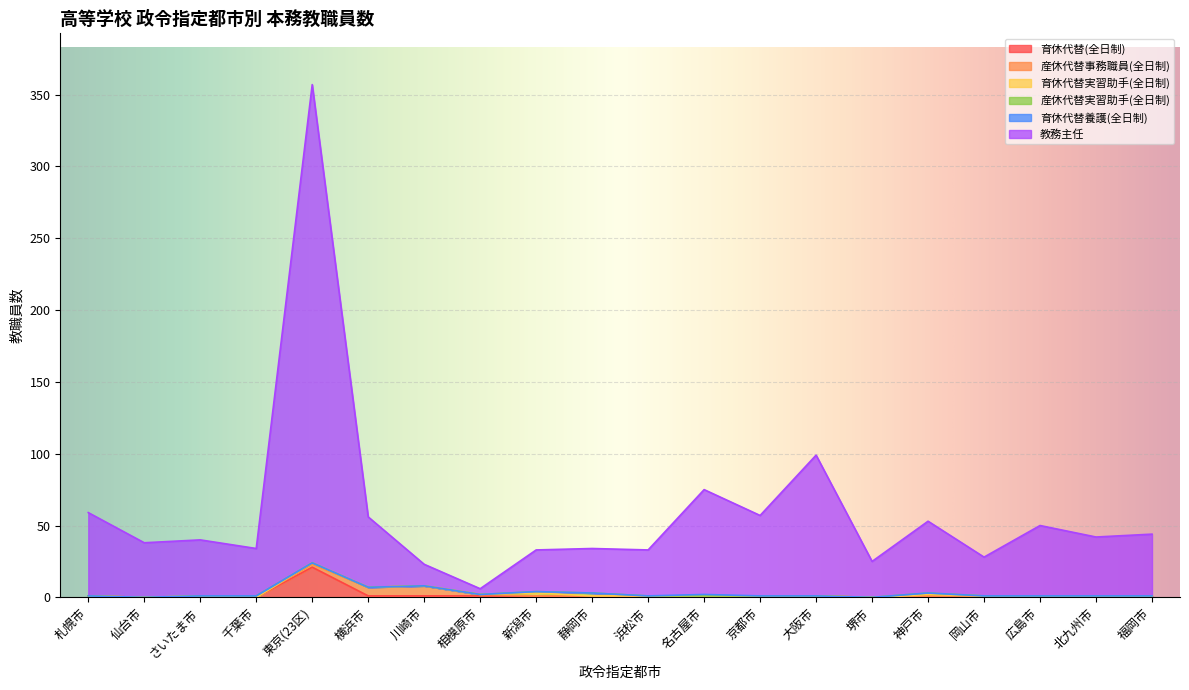

What is the maximum value shown in the chart?

333